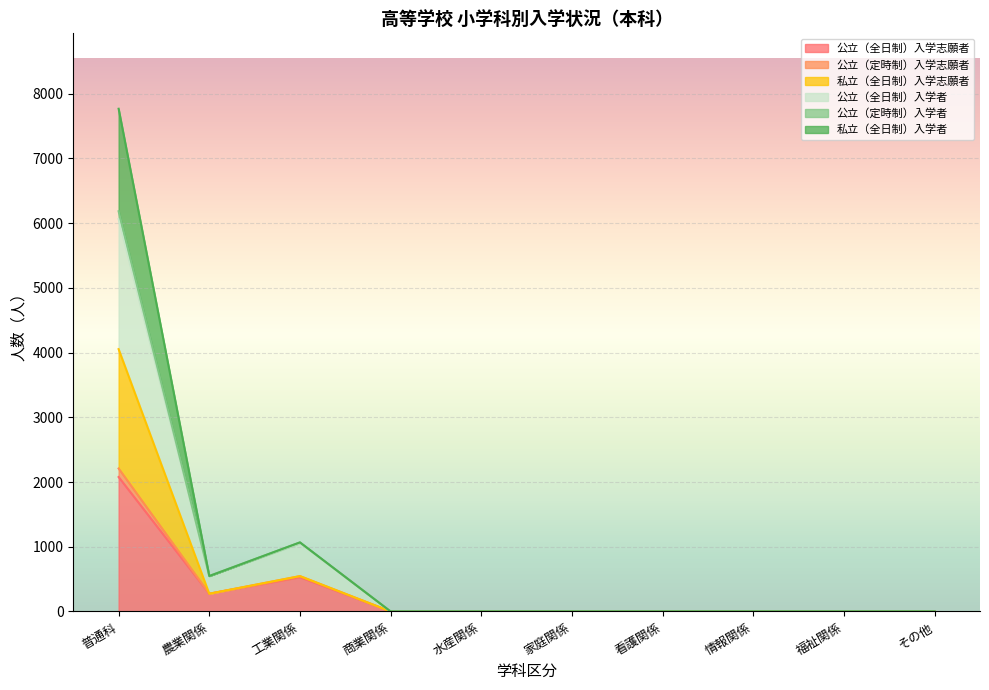

What is the difference between the maximum and second lowest values in the 公立（全日制）入学者 series?

2209